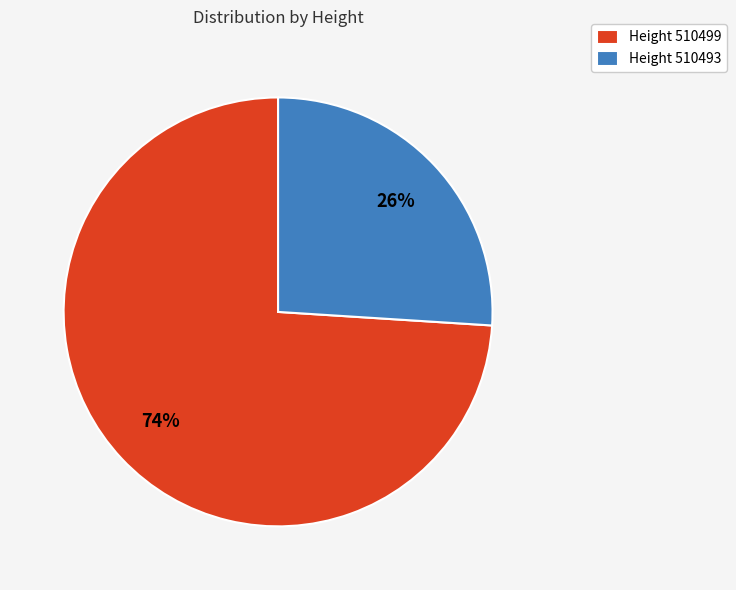

True or false: Height 510499 accounts for 74% of the total.

True